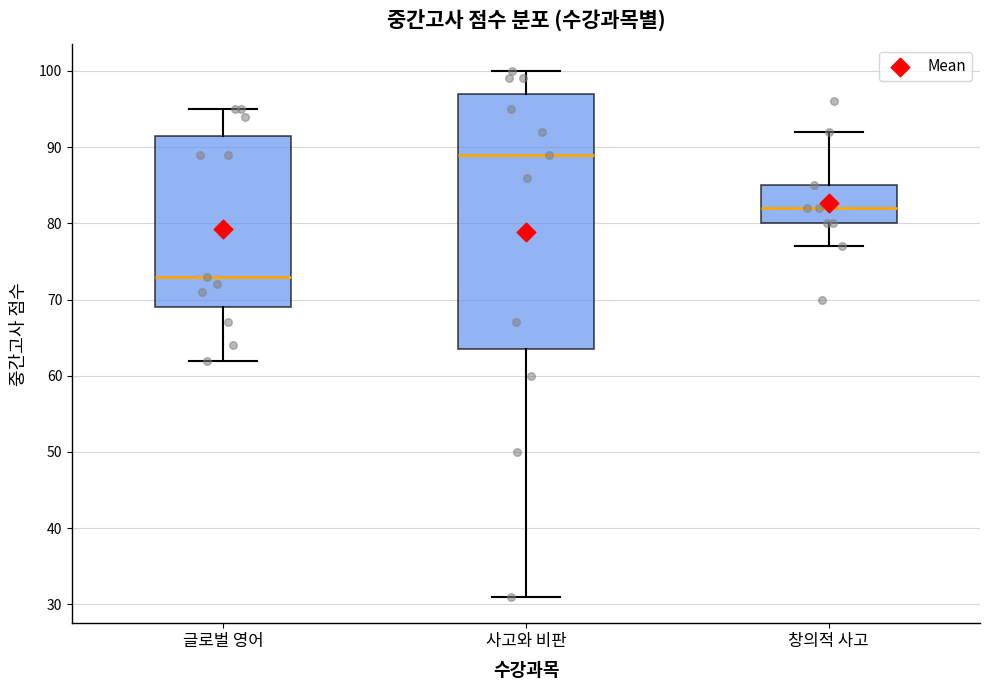

Where is the lower edge of the box for 창의적 사고 on the y-axis? The values are not printed on the chart, so give them approximately, as read against the axis.

80